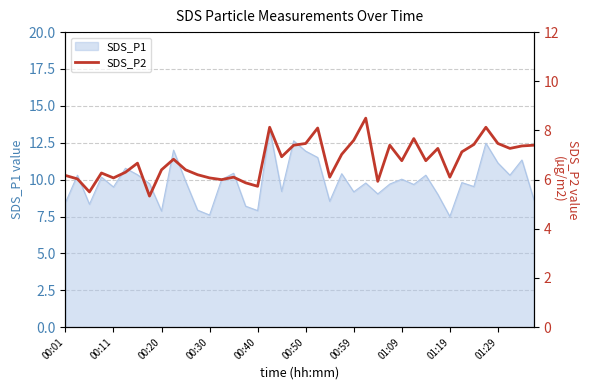

What is the difference between the values at 26 and 10?

0.5